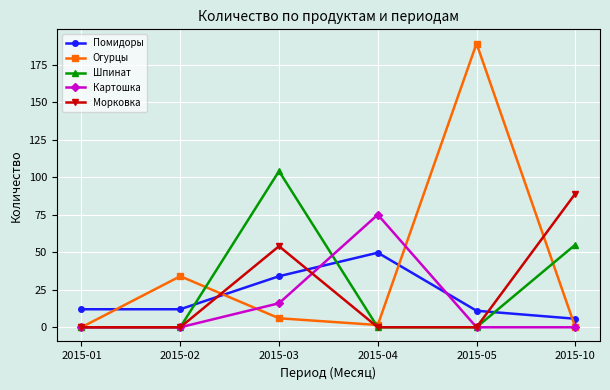

Is this an area chart (filled region under the line)?

No